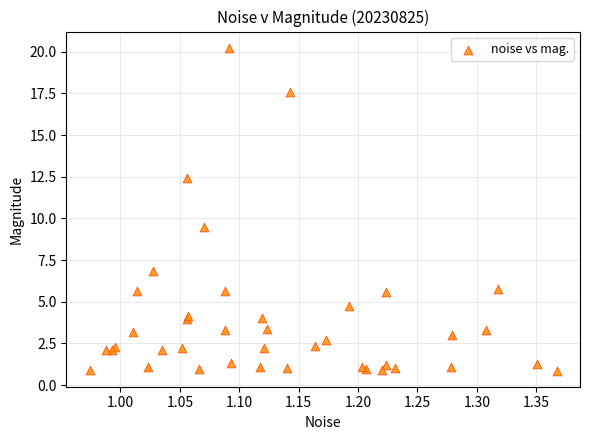

What Y value in the scatter plot is closest to 10?

9.5